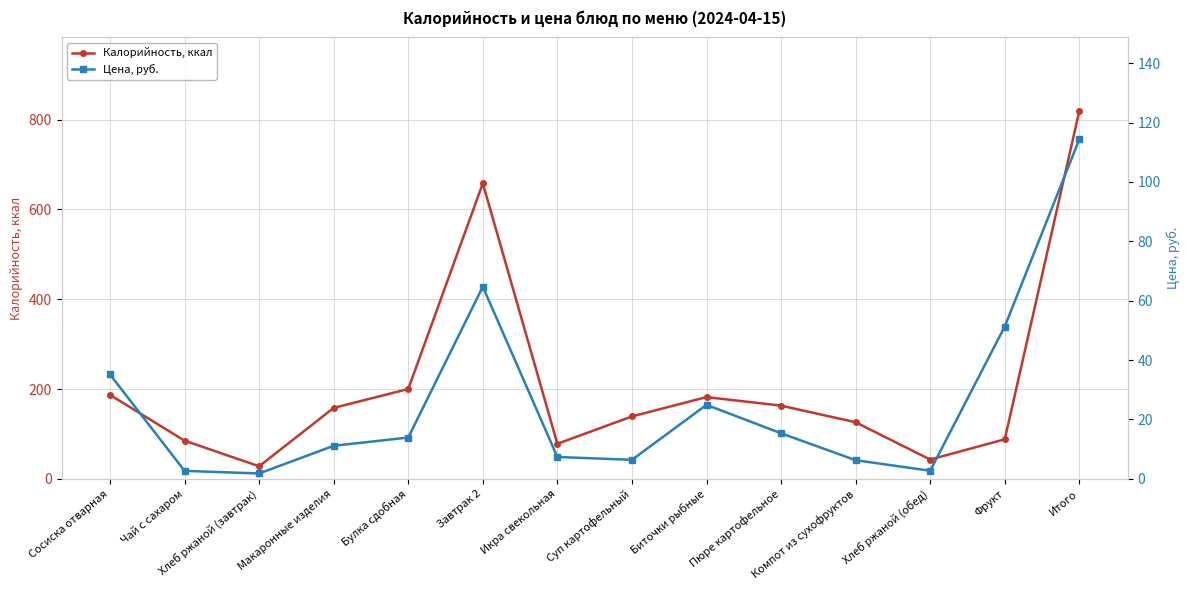

The Цена, руб. series shows 10.4 at Суп картофельный. True or false?

False